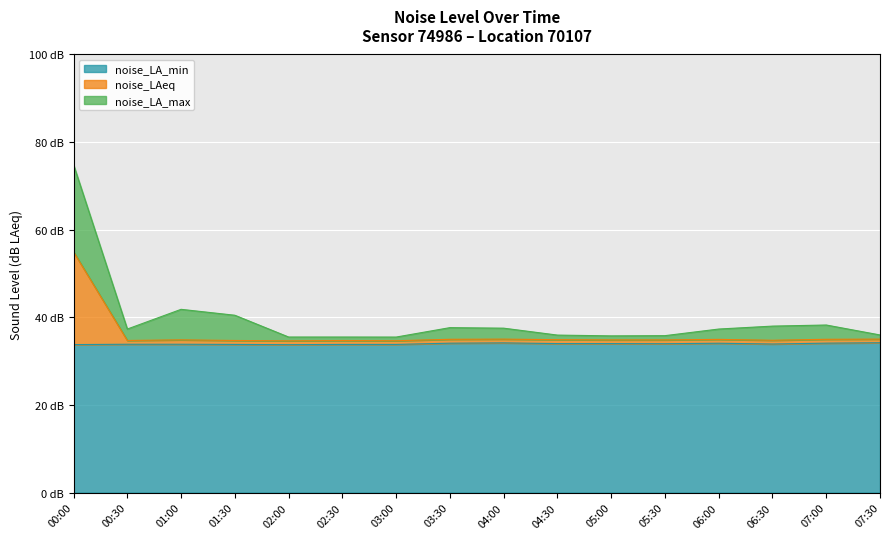

What is the smallest value displayed?

33.8